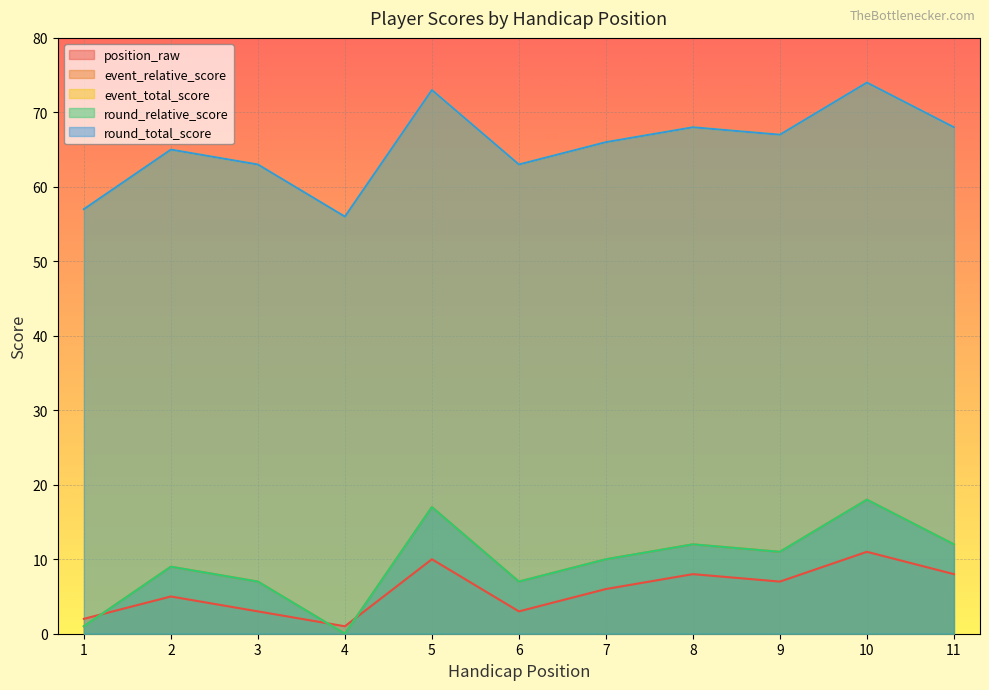

Is it true that event_relative_score equals 11 at 6?

False